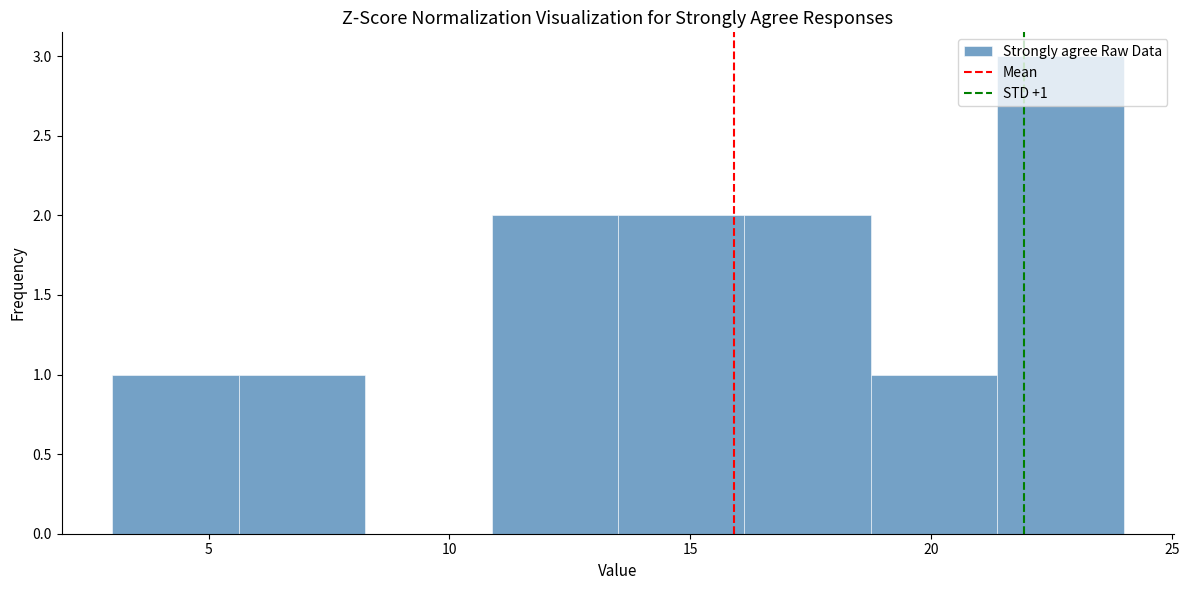

Over which range of the x-axis is the bar tallest?

21.5 to 24.0